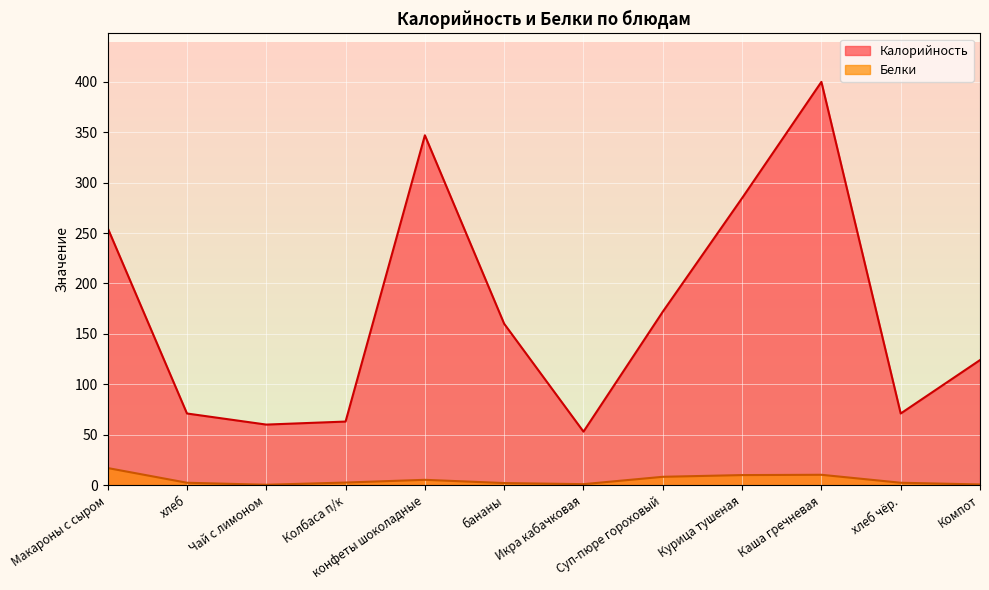

True or false: Белки and Калорийность cross at least once.

False